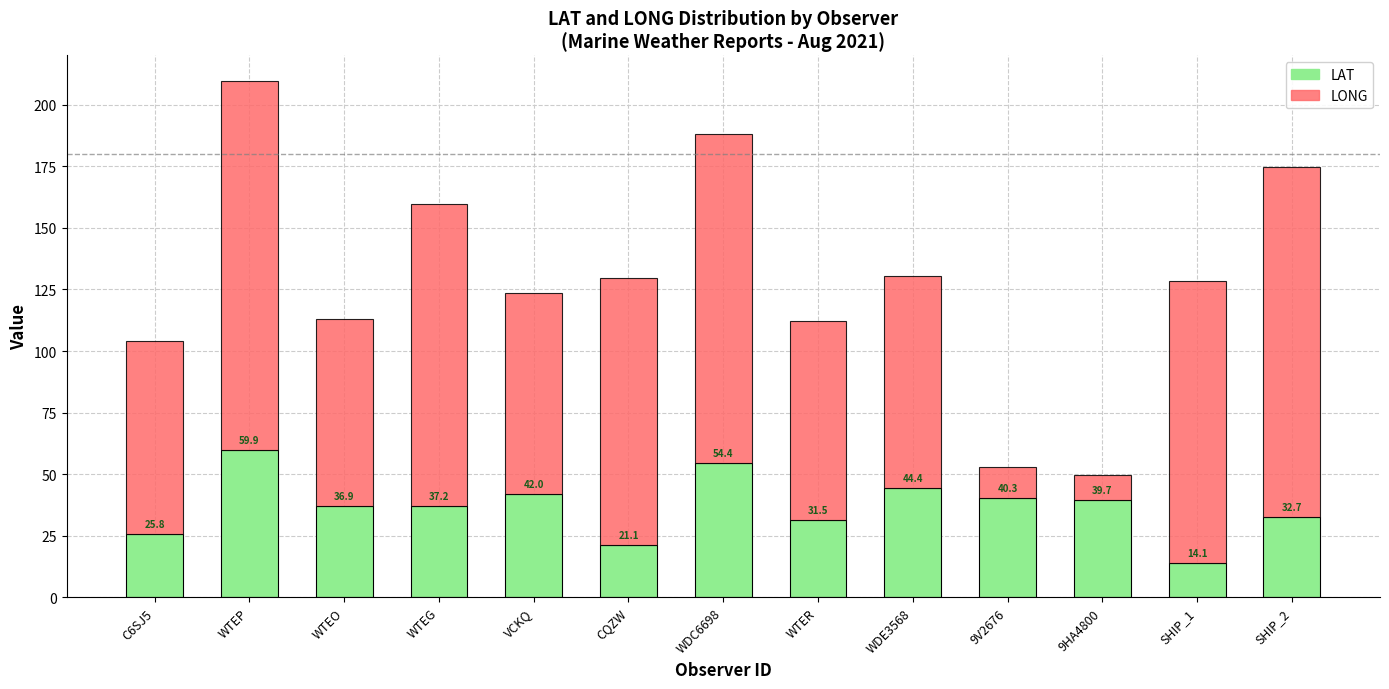

What is the sum of all LAT values?

480.0